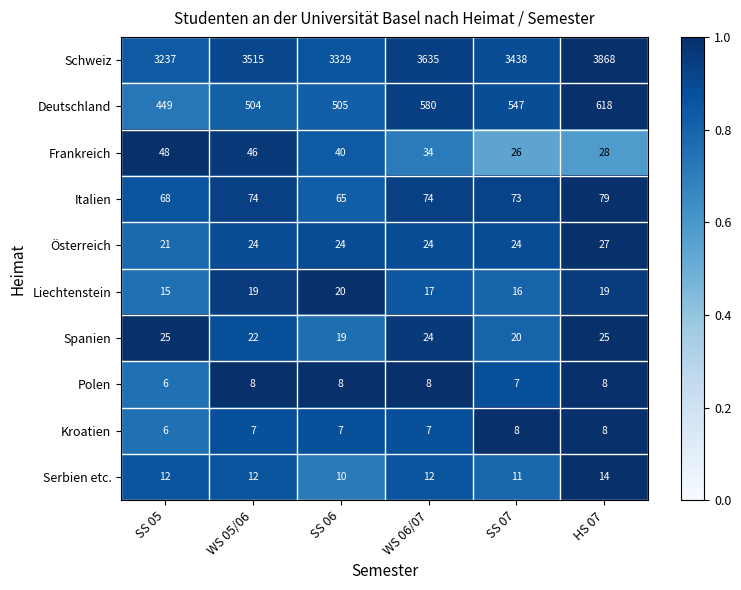

Is it true that Polen equals 8 at WS 06/07?

True